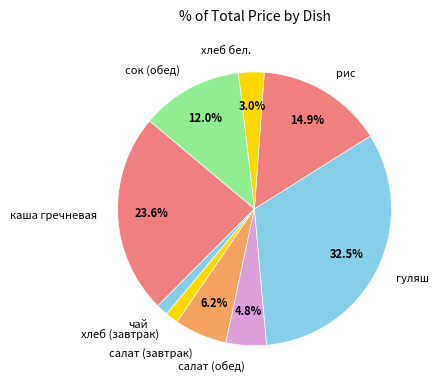

To the nearest percent, what is the difference between the сок (обед) and чай slice percentages?

11%